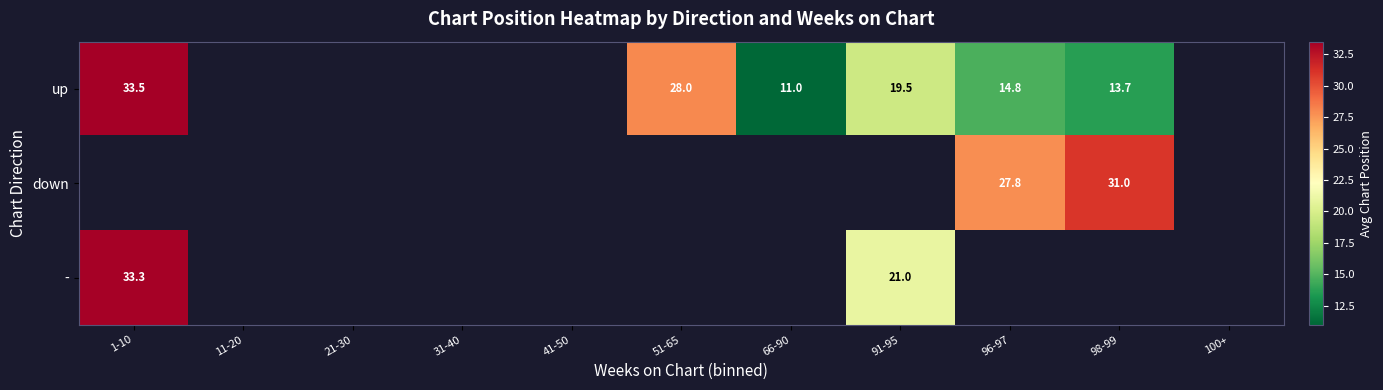

How many distinct data groups are displayed?

3